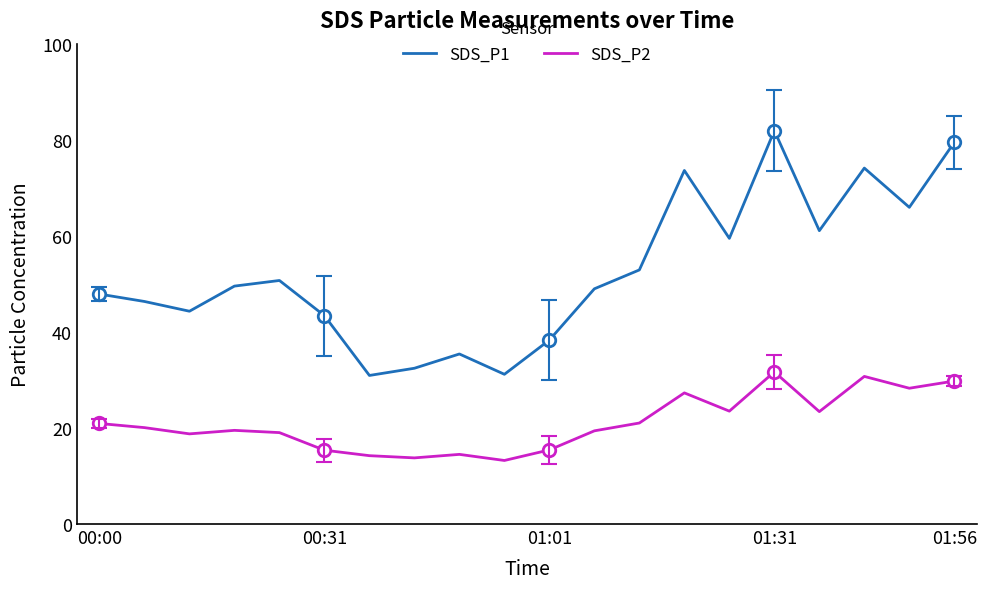

True or false: SDS_P1 has a value of 27.6 at 00:31.

False